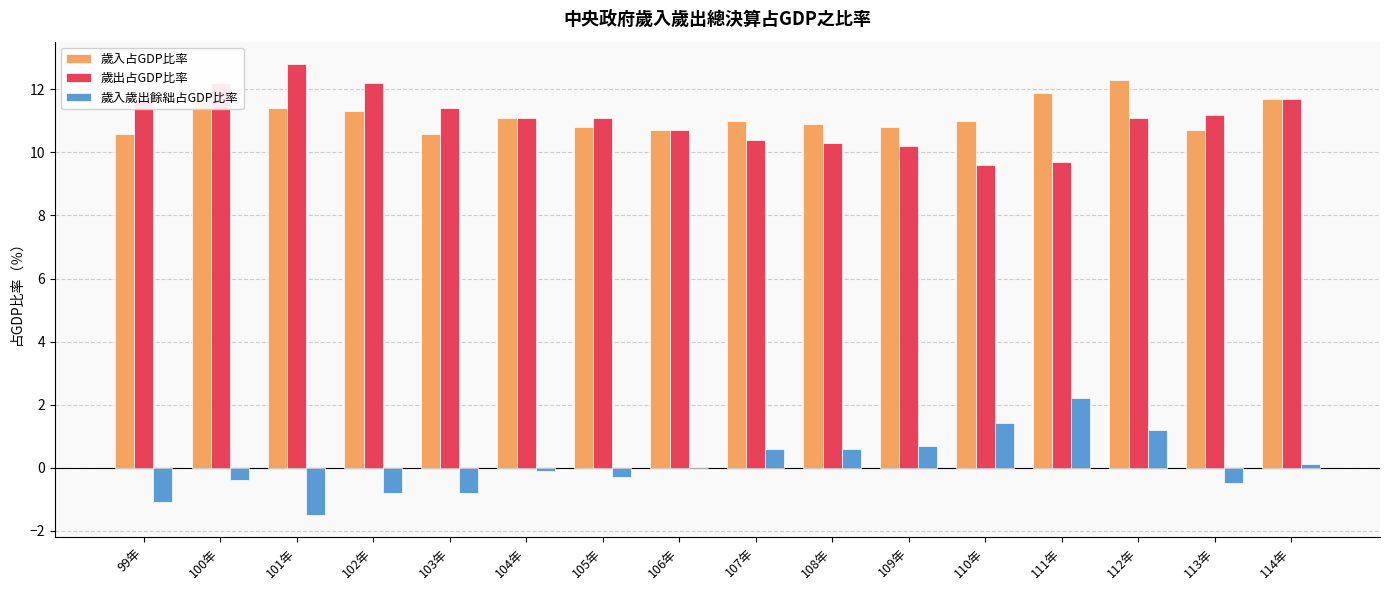

The value of 歲出占GDP比率 at 106年 is 17.8. True or false?

False